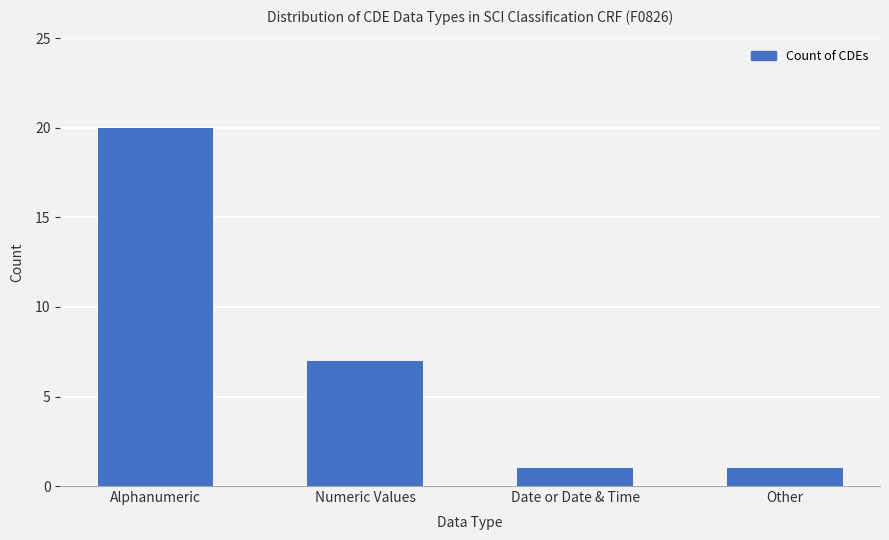

Count the number of categories in the chart.

4